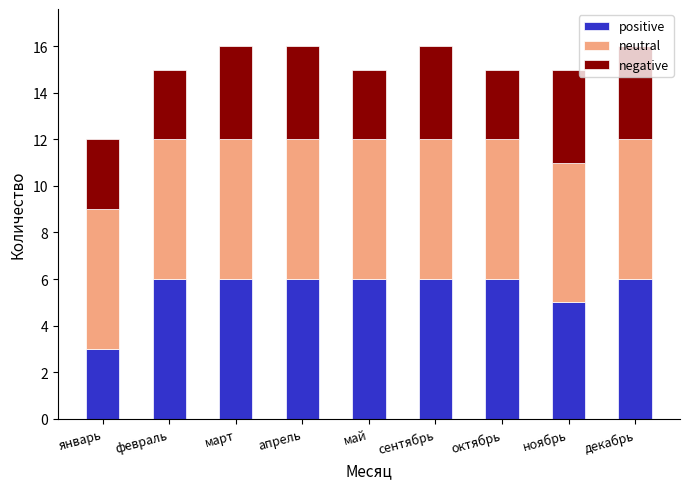

What is the sum of all positive values?

50